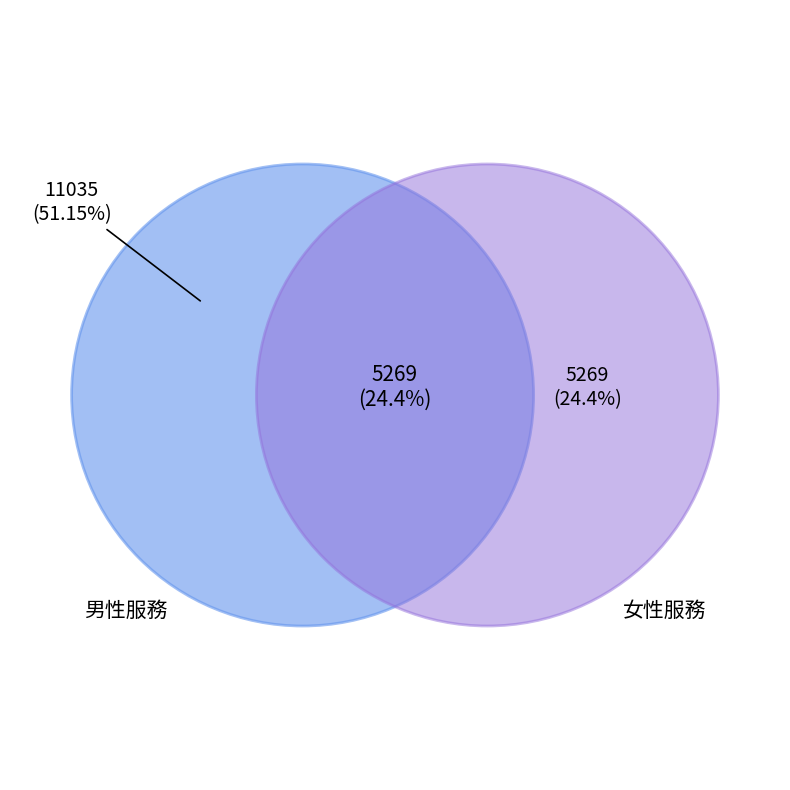

Which category has the biggest portion of the pie?

男